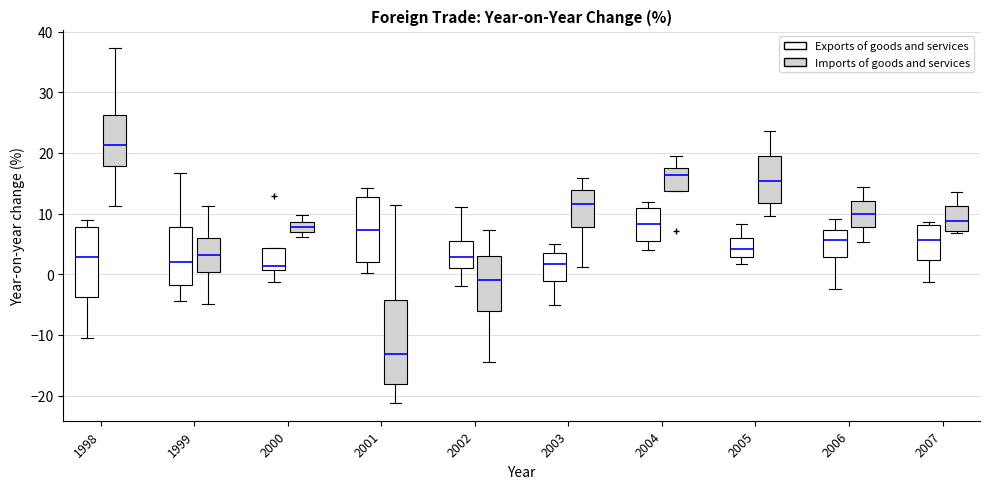

Which box's median line is the lowest?

2001 (Imports of goods and services)